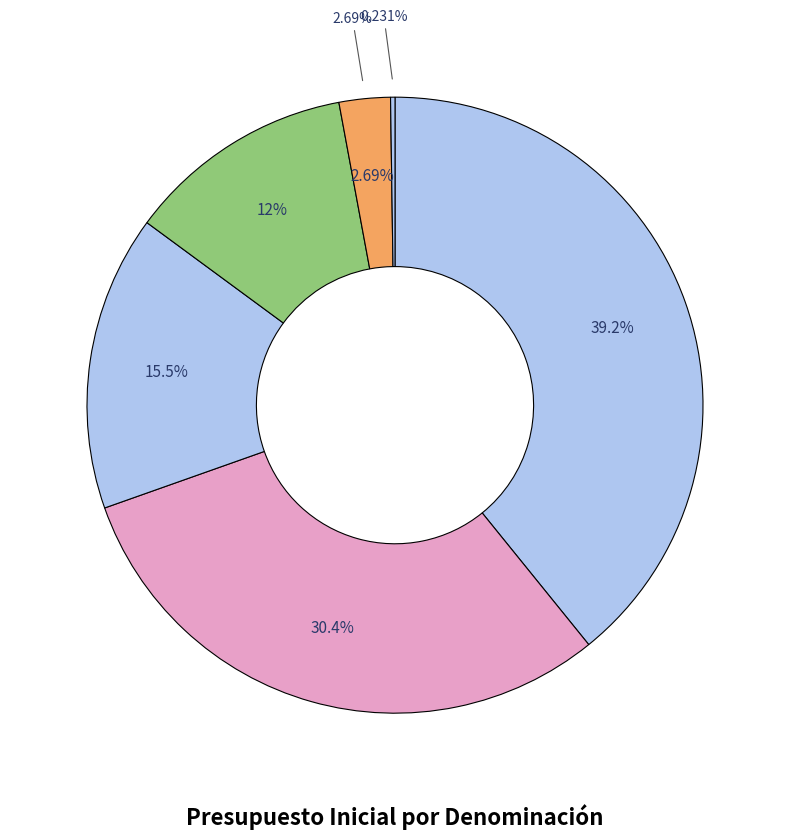

To the nearest percent, what is the difference between the APORTE FISCAL and TRANSFERENCIAS PARA GASTOS DE CAPITAL slice percentages?

27%